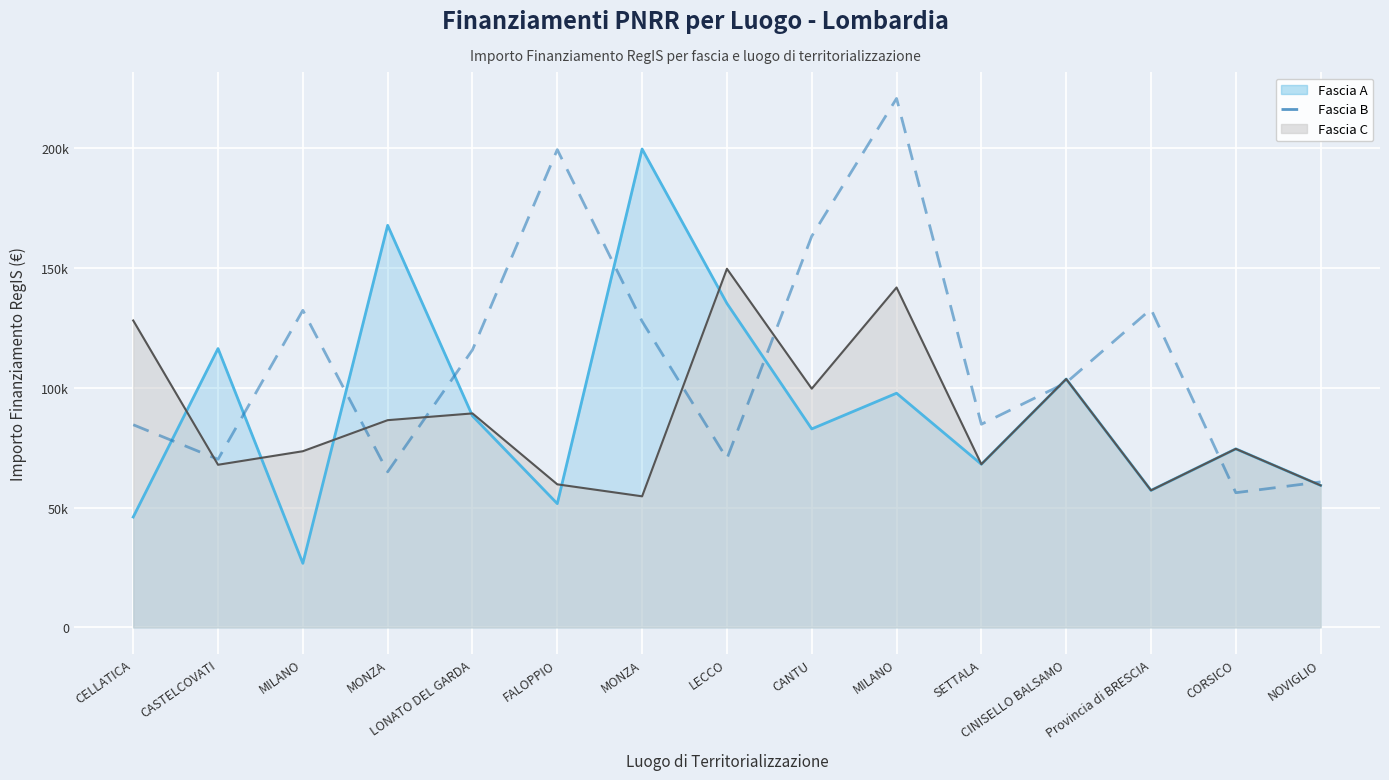

What is the maximum value shown in the chart?

220663.0